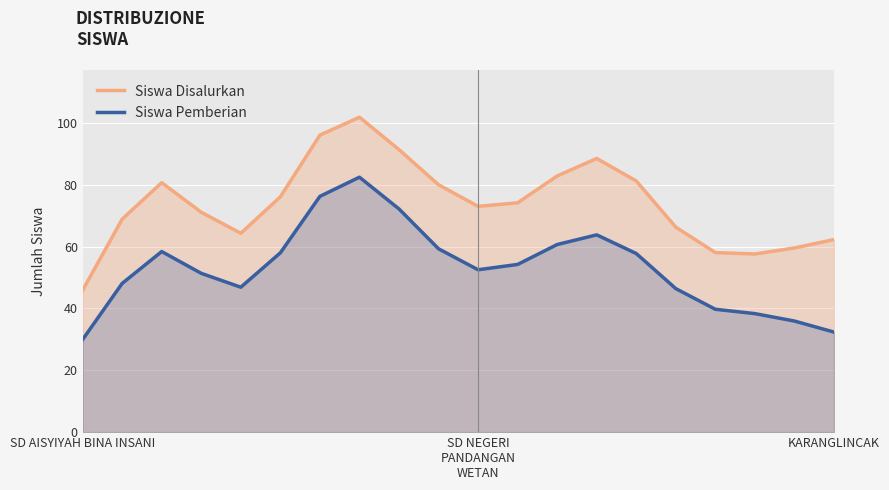

Is it true that Siswa Pemberian equals 97.8 at 9?

False